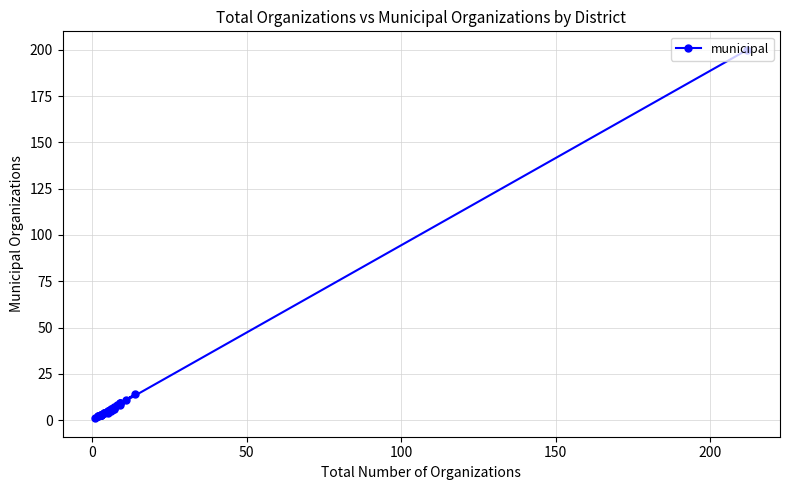

How many data points does each series have?

32